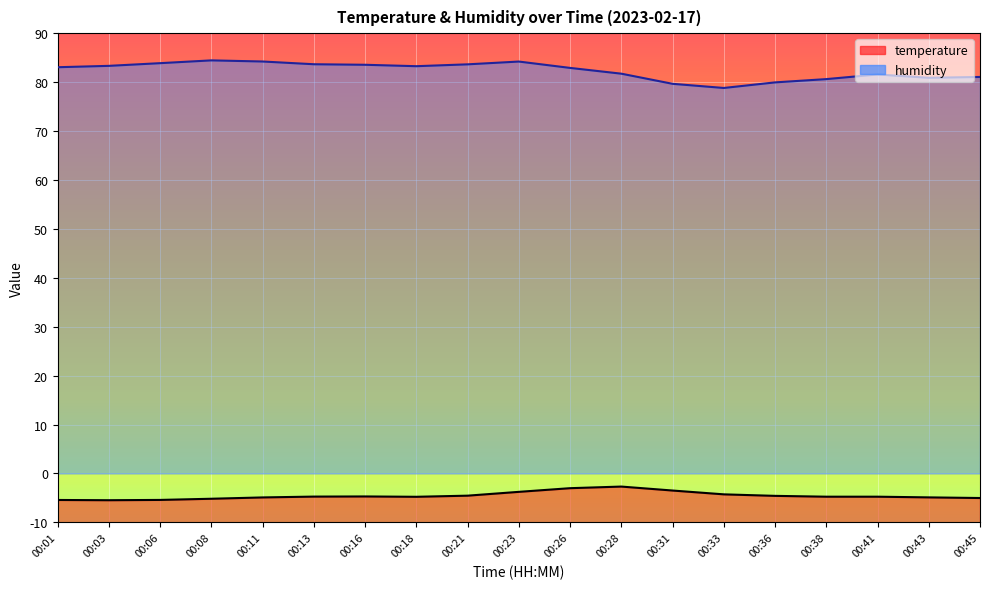

Where is temperature nearest to the value -4?

00:23